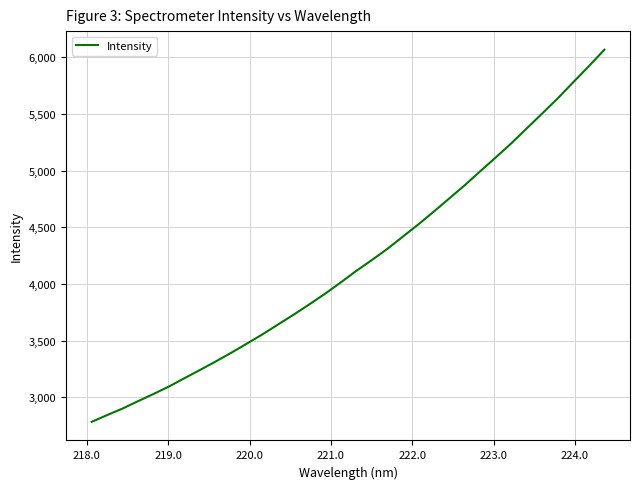

Is this an area chart (filled region under the line)?

No